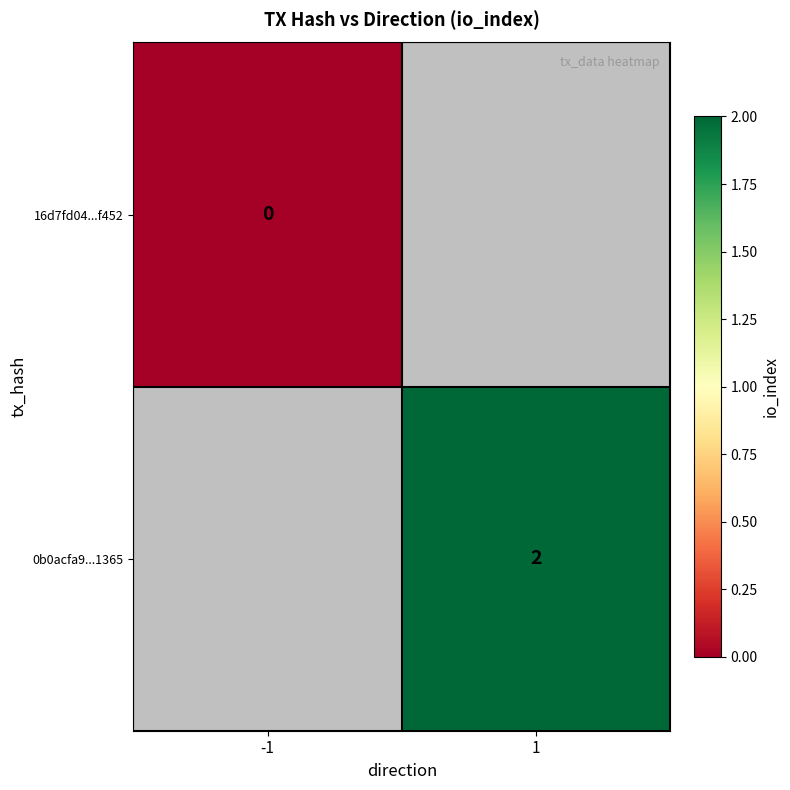

What is the greatest value displayed?

2.0